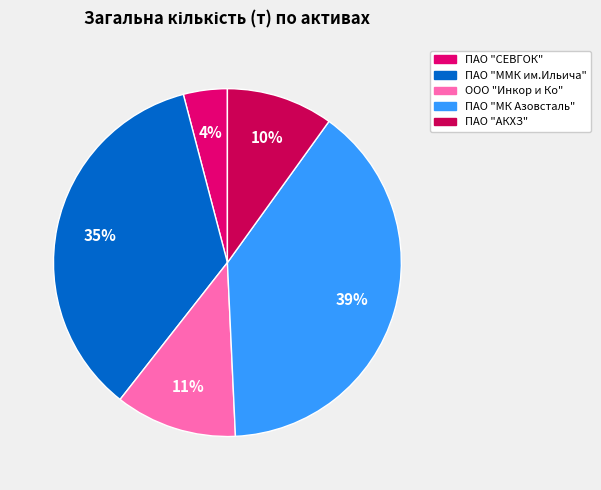

The ПАО "МК Азовсталь" slice represents 39% of the pie. True or false?

True